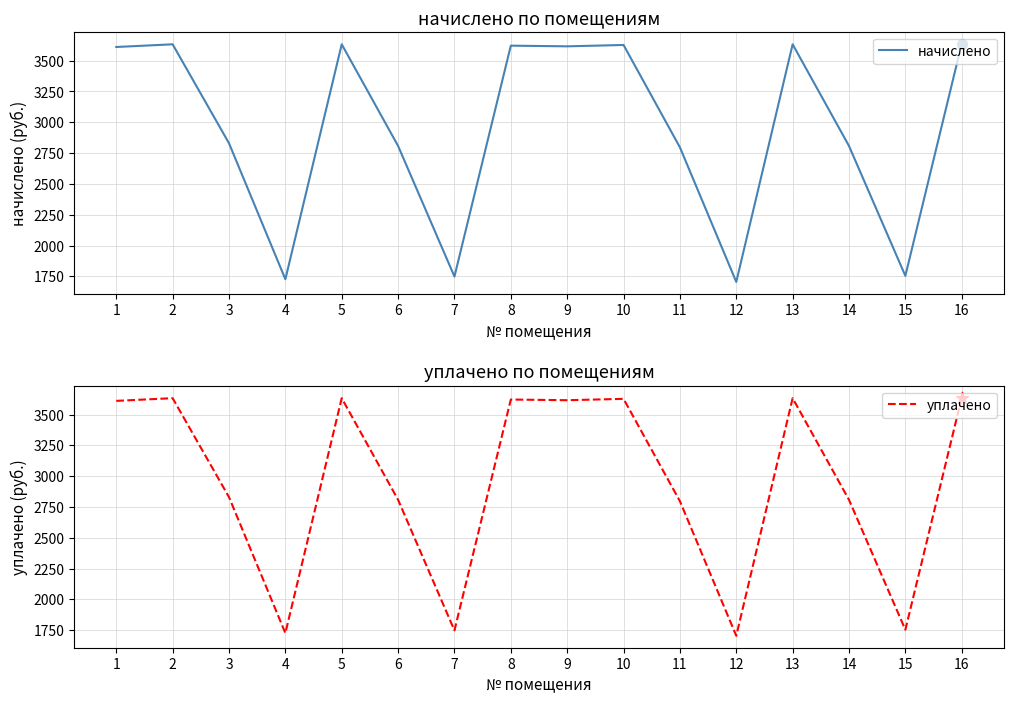

What is the total value across all series at 8?

7243.9